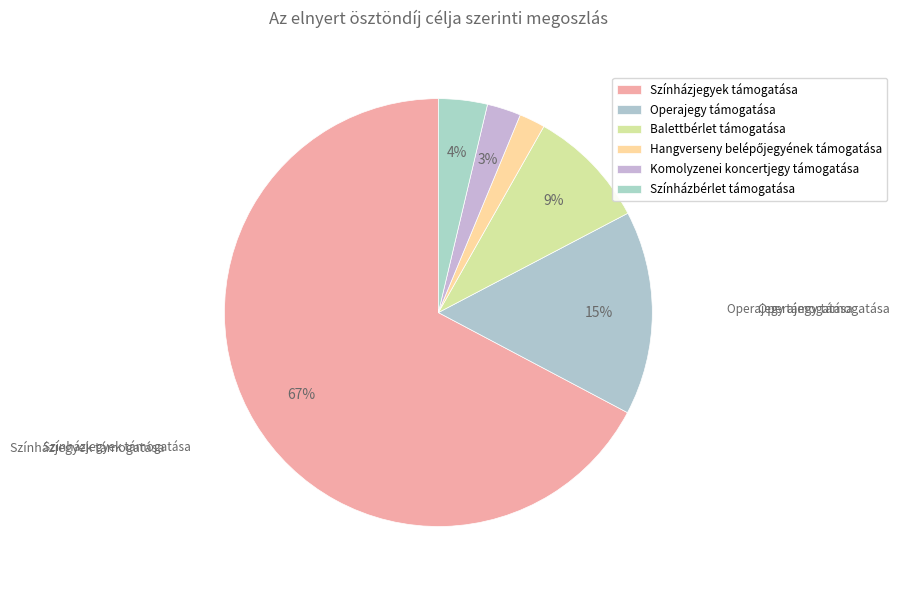

Between Komolyzenei koncertjegy támogatása and Színházbérlet támogatása, which is larger?

Színházbérlet támogatása